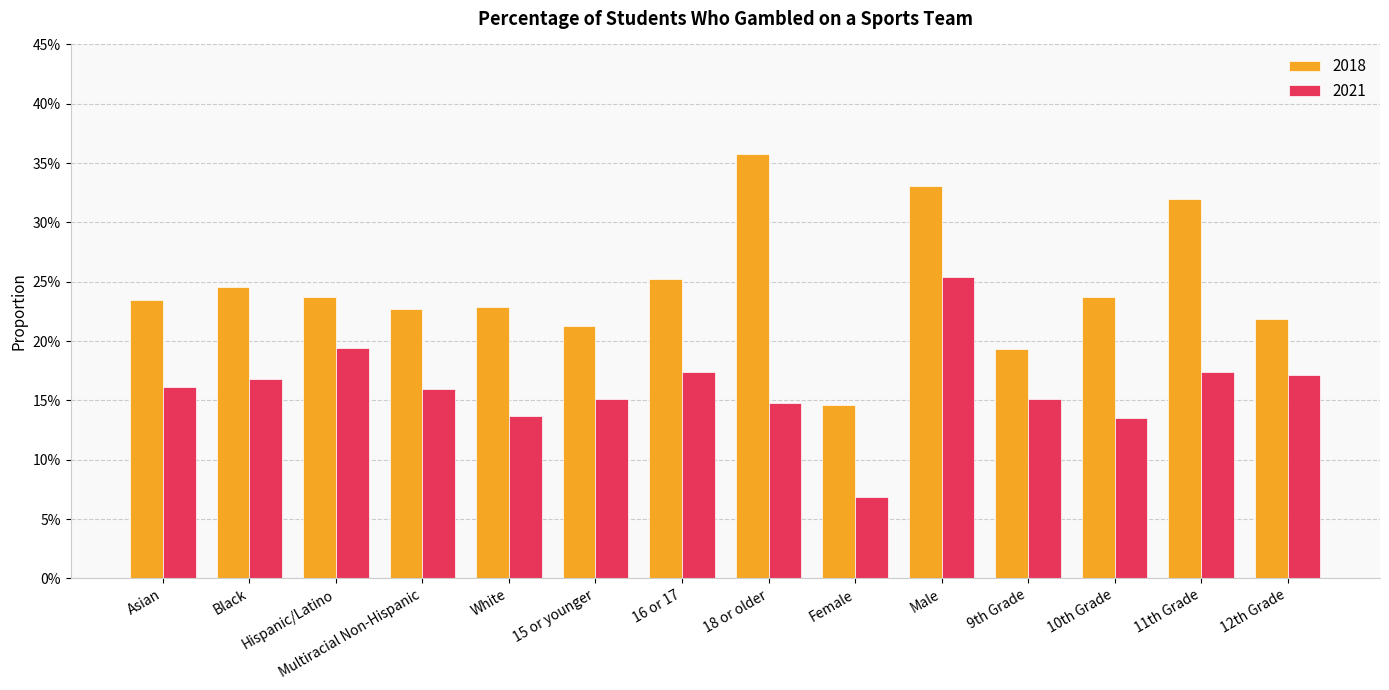

Is the value of 2018 at Asian greater than the value of 2021 at 10th Grade?

Yes